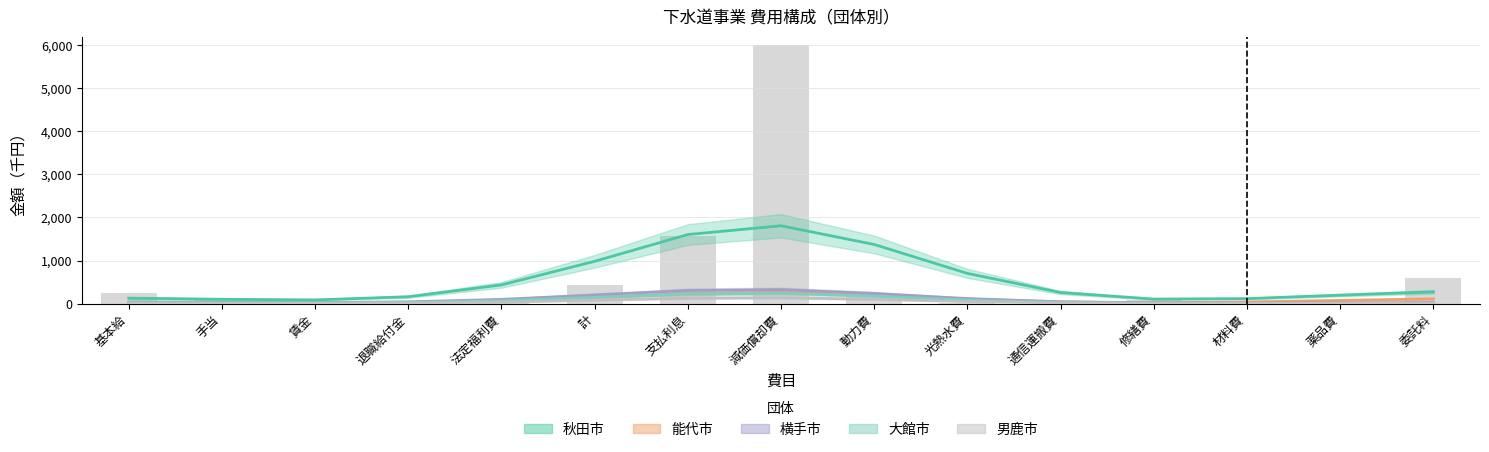

Reading left to right, list all the values displayed in this chart.

秋田市: 126940.7	100002.9	85621.5	159287.1	433856.8	982063.2	1604283.5	1807398.5	1372687.1	700973.2	256737.3	104922.1	115383.6	195960.6	272554.3
能代市: 9537.4	7583.5	7495.5	18400.0	57276.5	137461.8	231224.4	264700.6	203280.0	104943.9	39689.8	21381.2	37127.5	74819.7	109326.0
横手市: 39258.9	30727.3	25046.1	40648.4	97718.2	200613.3	303797.6	323541.7	235696.0	116556.5	41424.5	15023.3	12251.6	18149.4	24637.7
大館市: 22781.5	17796.2	14972.9	26777.4	68596.0	145232.9	223028.9	238320.8	172744.7	83659.1	27174.1	6486.7	1978.8	1713.2	2077.9
男鹿市: 7088.5	5615.8	5409.6	12384.7	35804.9	80050.4	126205.5	136505.9	99654.7	48784.6	16441.9	4897.3	3619.4	6014.3	8567.3